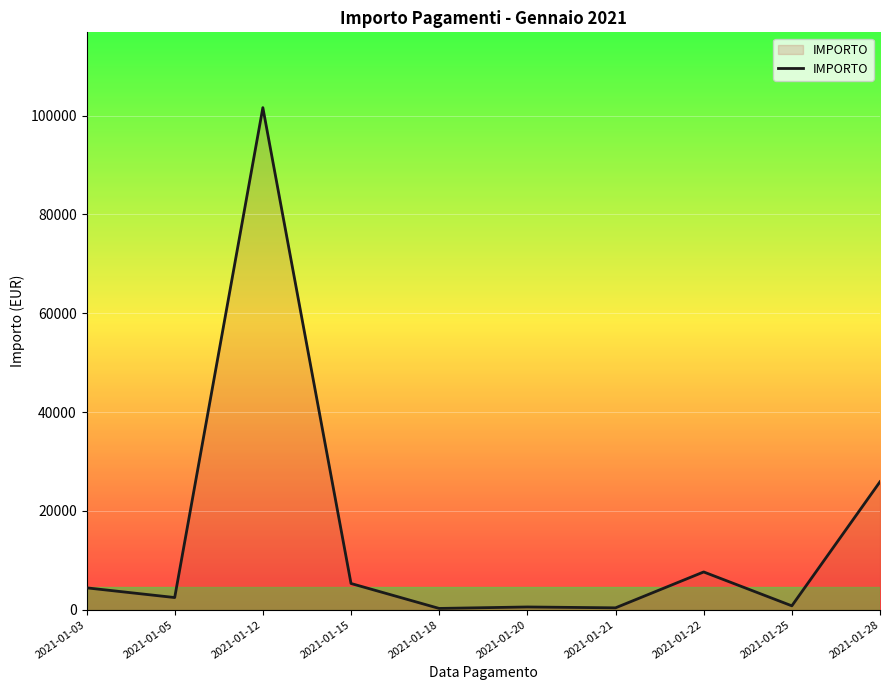

Where is the data nearest to the value 50934?

2021-01-28